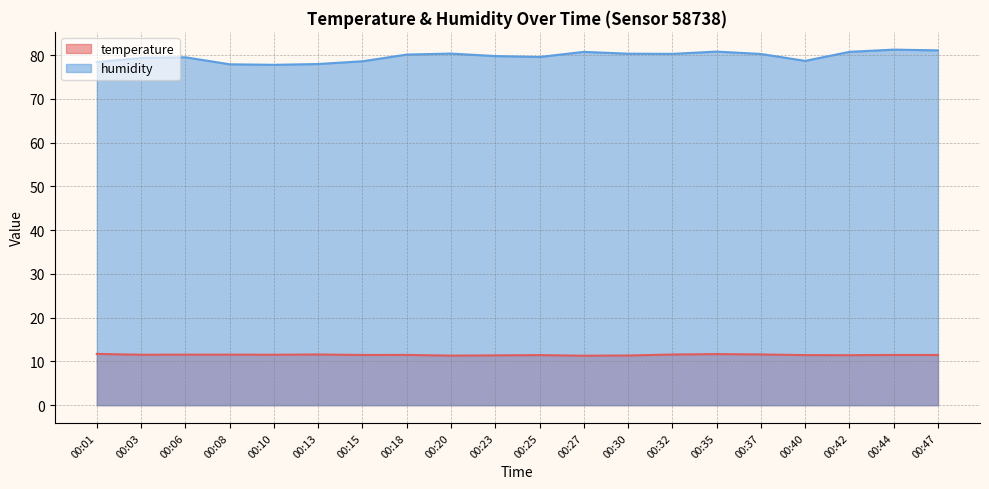

Reading left to right, transcribe all the data shown in this chart.

temperature: 00:01=11.7	00:03=11.5	00:06=11.6	00:08=11.6	00:10=11.5	00:13=11.6	00:15=11.5	00:18=11.5	00:20=11.3	00:23=11.4	00:25=11.4	00:27=11.3	00:30=11.3	00:32=11.6	00:35=11.7	00:37=11.6	00:40=11.4	00:42=11.4	00:44=11.5	00:47=11.5
humidity: 00:01=78.4	00:03=79.3	00:06=79.5	00:08=77.9	00:10=77.8	00:13=77.9	00:15=78.6	00:18=80.1	00:20=80.3	00:23=79.8	00:25=79.5	00:27=80.7	00:30=80.3	00:32=80.3	00:35=80.8	00:37=80.2	00:40=78.7	00:42=80.7	00:44=81.2	00:47=81.1